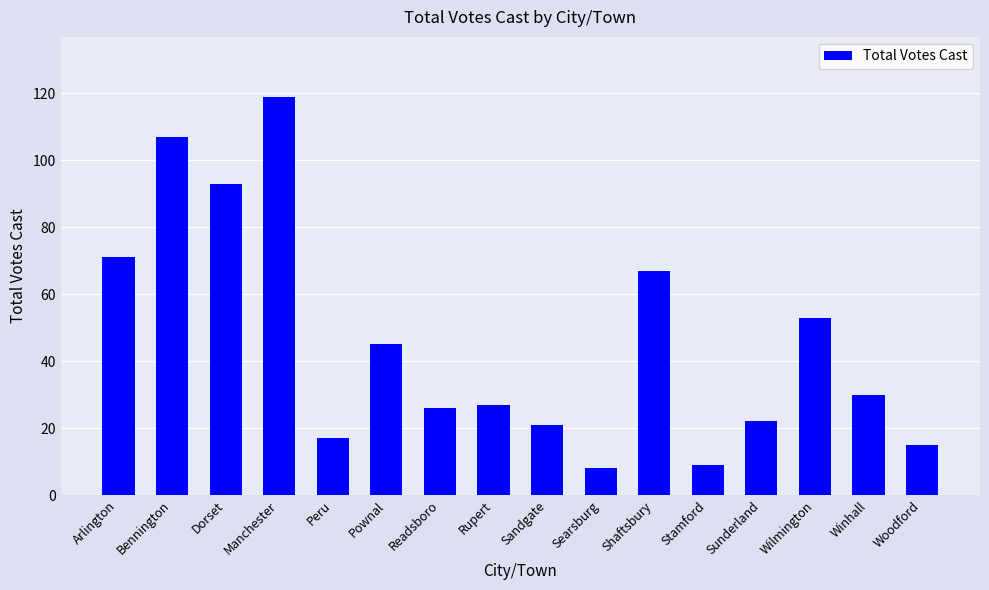

Where is the data nearest to the value 63?

Shaftsbury